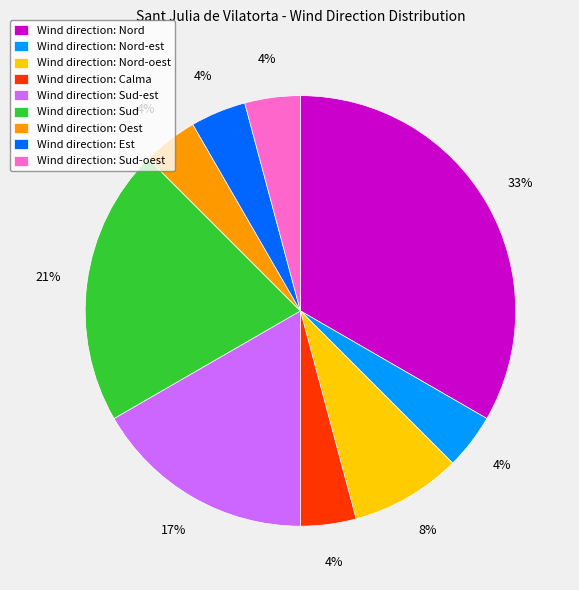

What is the largest slice in the pie chart?

Wind direction: Nord